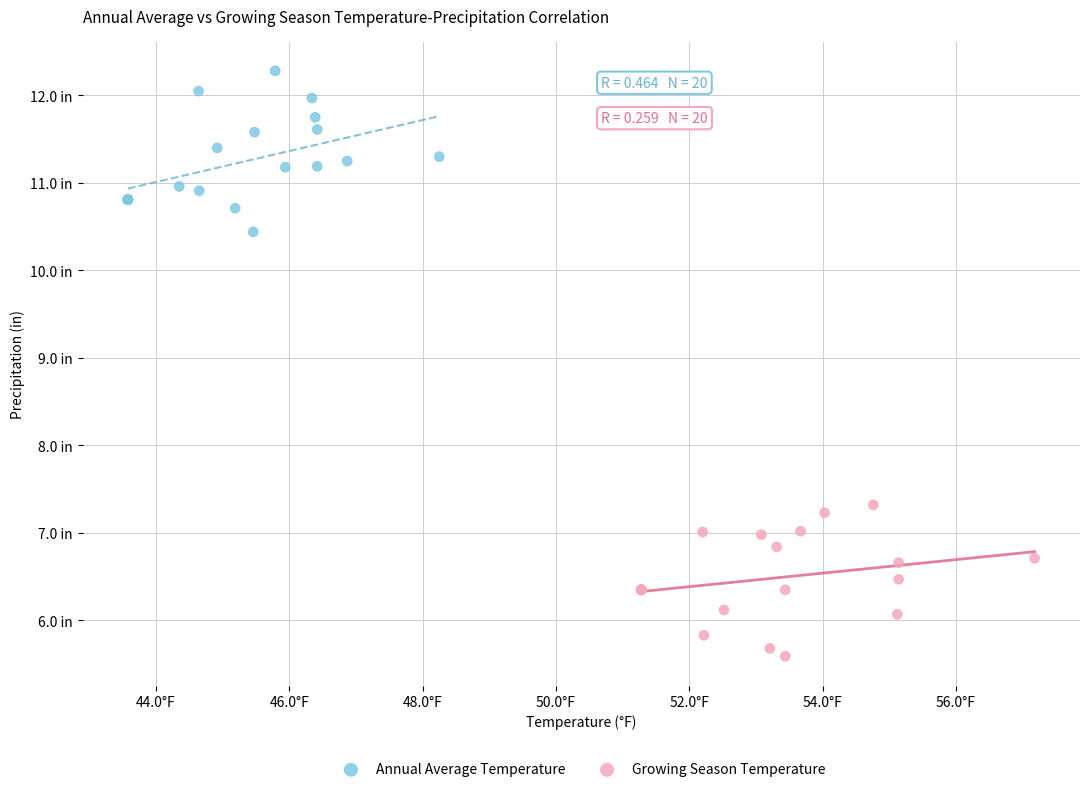

Which series reaches the minimum Y coordinate?

Growing Season Temperature